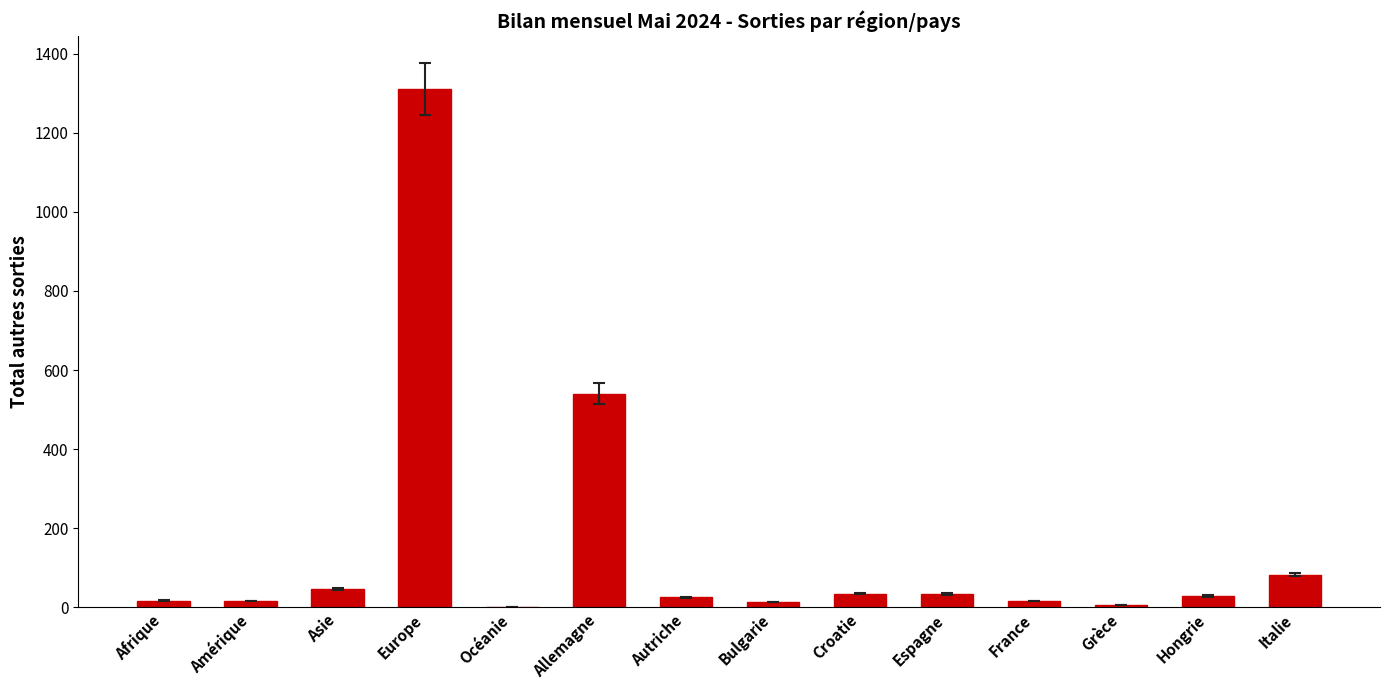

What is the greatest value displayed?

1310